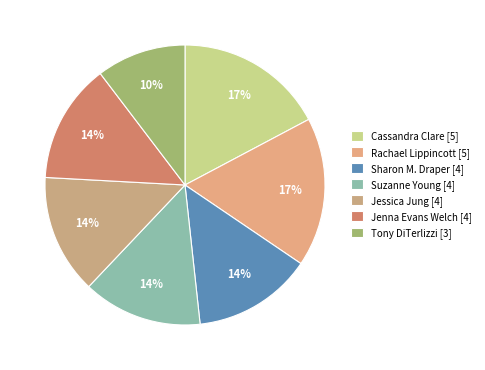

Does any single category account for the majority?

No